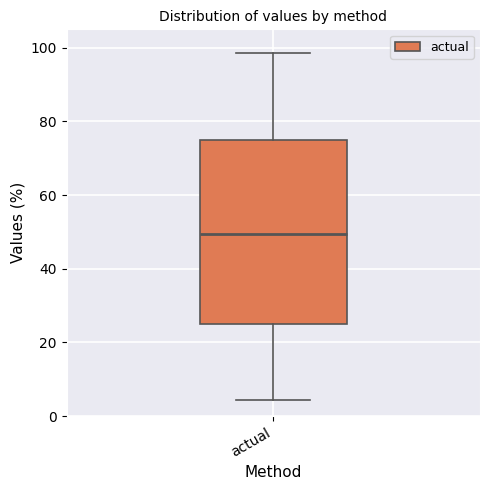

Where does the upper whisker of the box for actual end on the y-axis? The values are not printed on the chart, so give them approximately, as read against the axis.

98